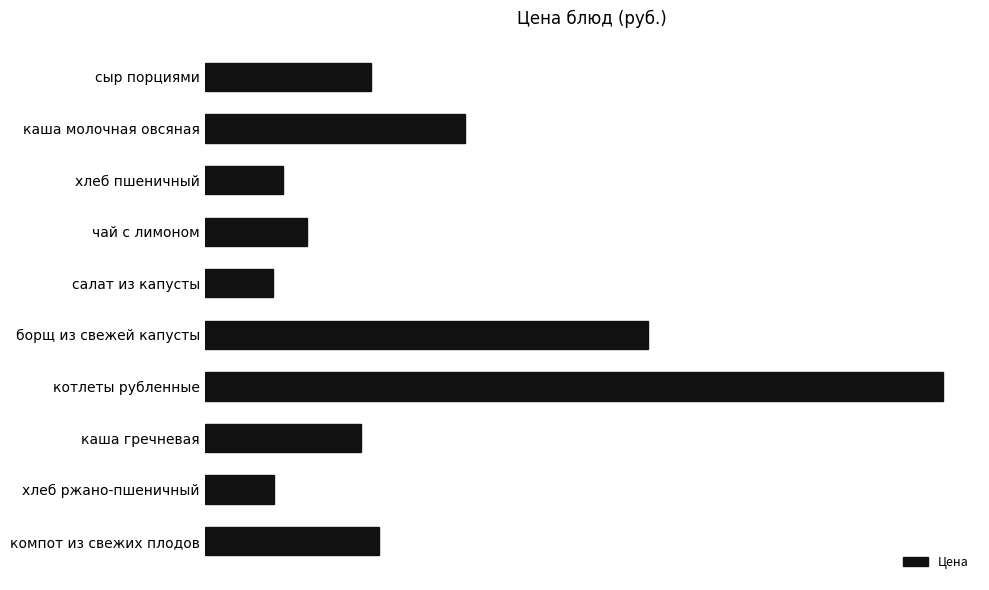

What is the difference between the maximum and minimum values?

27.6